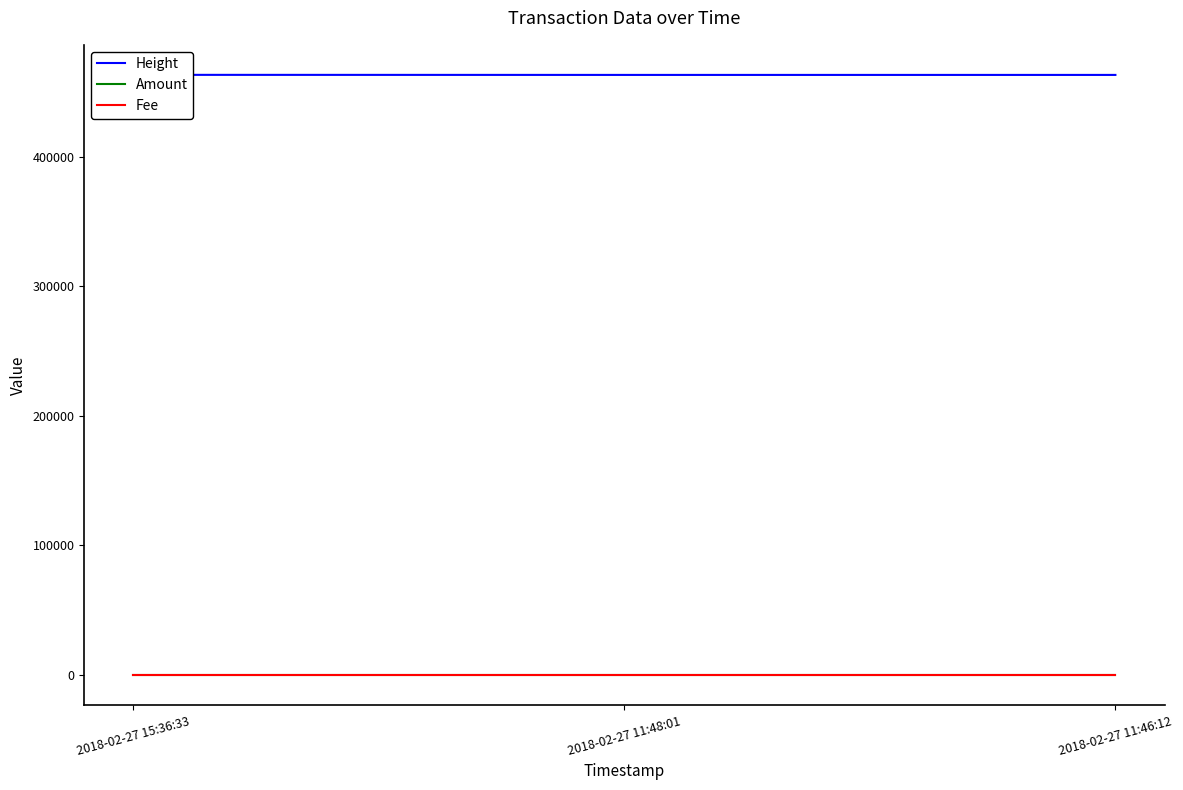

What is the label of the 3rd point from the left?

2018-02-27 11:46:12